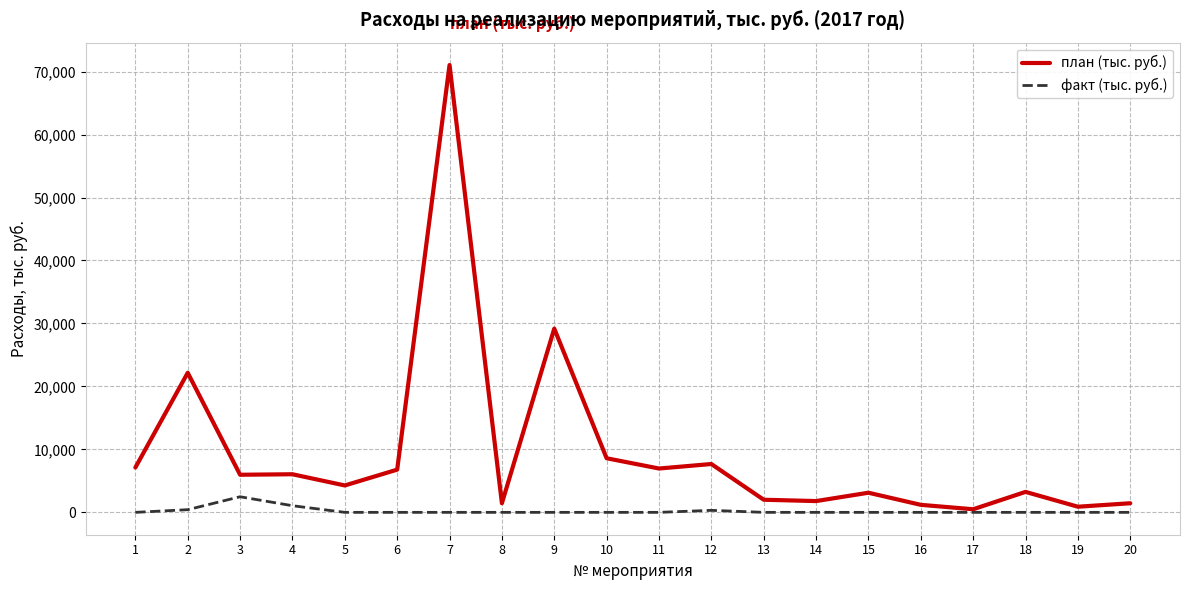

What is the maximum value for факт (тыс. руб.)?

2478.1